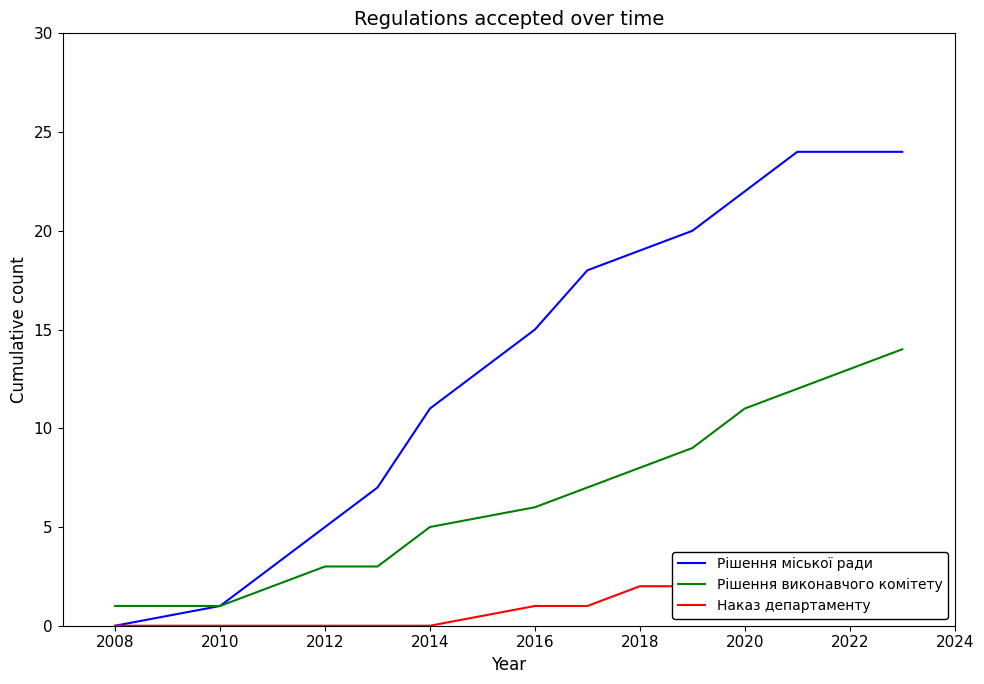

Is it true that Рішення міської ради equals 0 at 2008?

True